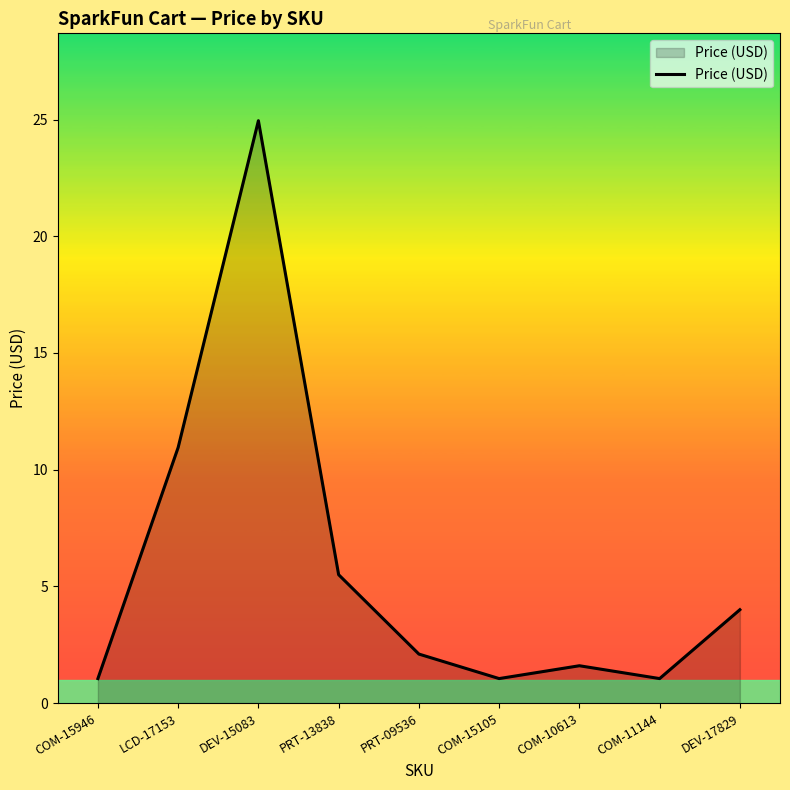

What position from the right is LCD-17153?

8